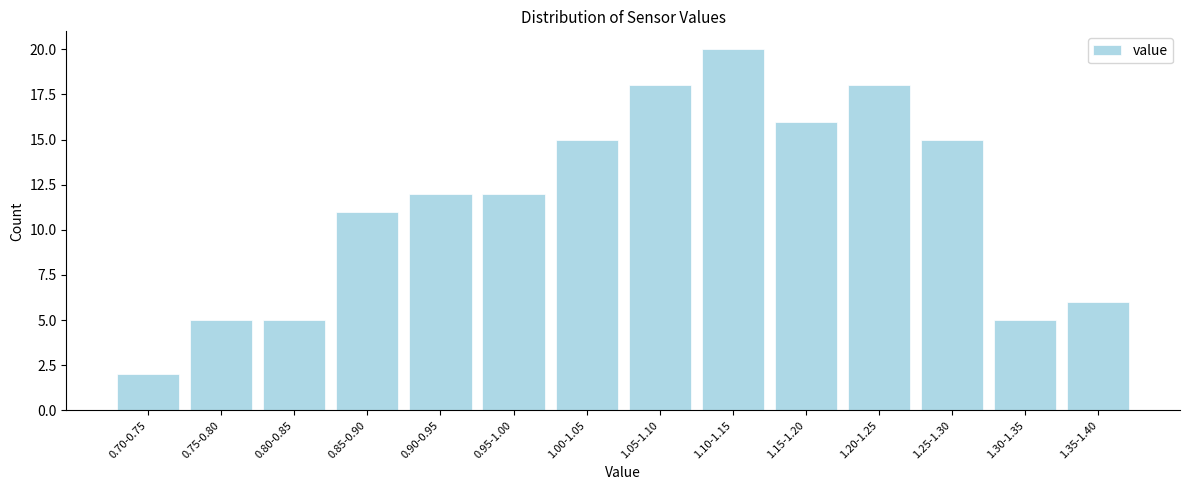

Reading left to right, transcribe all the data shown in this chart.

2	5	5	11	12	12	15	18	20	16	18	15	5	6